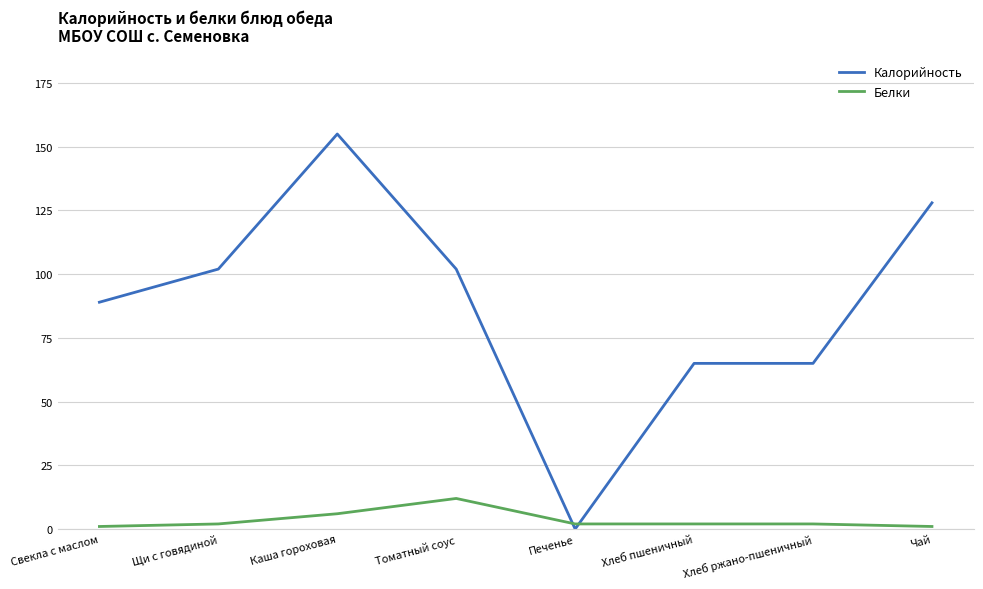

Reading left to right, list all the values displayed in this chart.

Калорийность: 89	102	155	102	0	65	65	128
Белки: 1	2	6	12	2	2	2	1